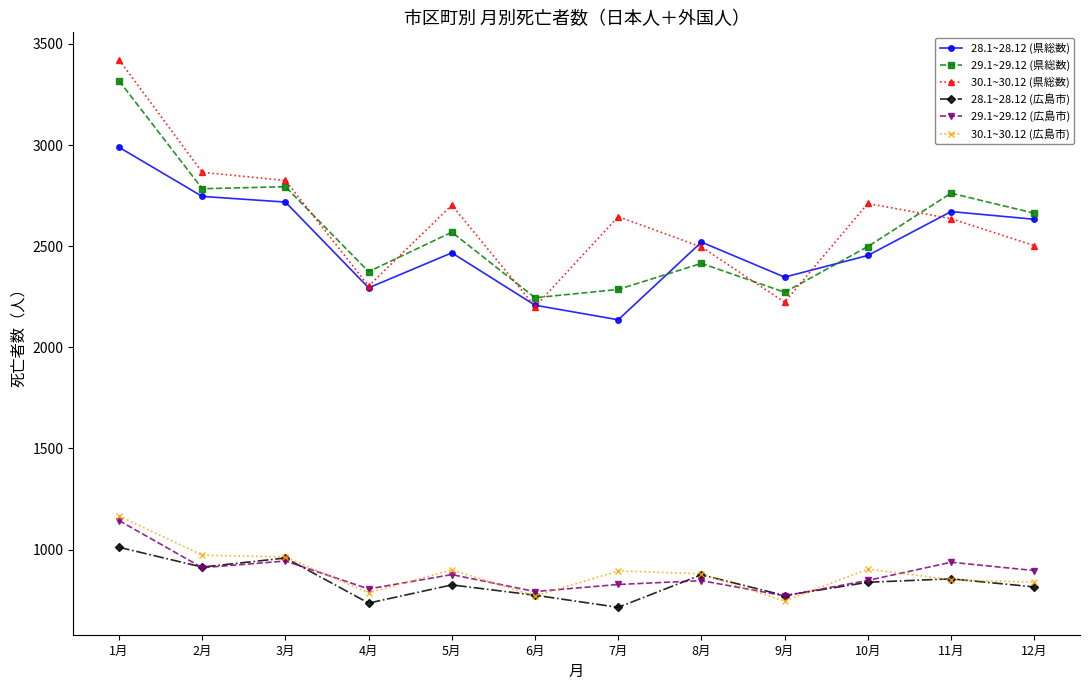

How many lines are shown in the chart?

6